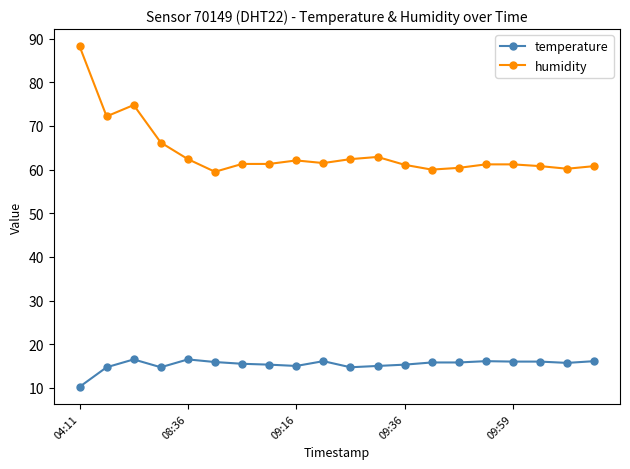

What is the value of the temperature point at the 1st from the left?

10.2